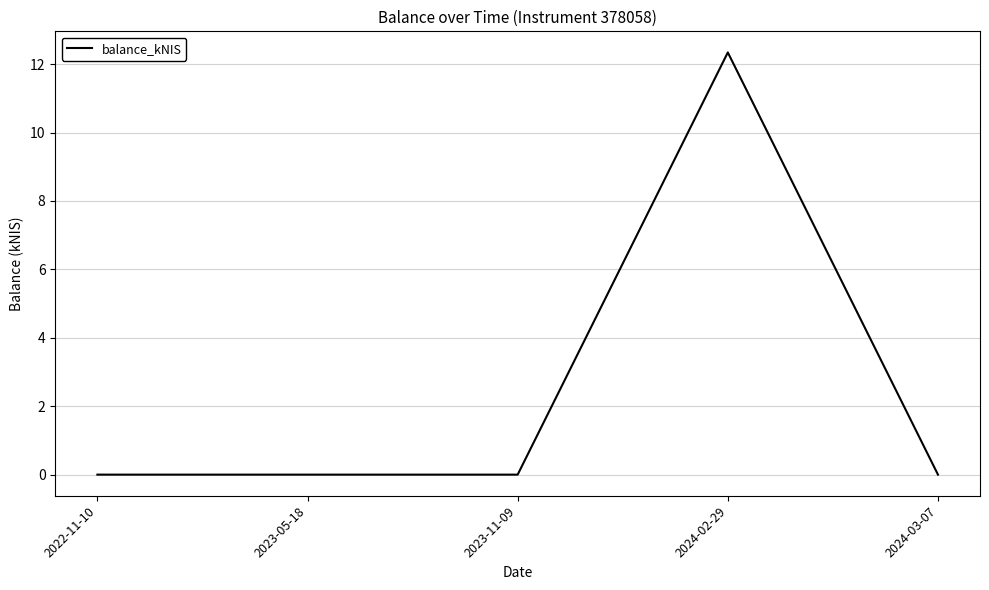

True or false: the data has more than 0 interior local peaks.

True